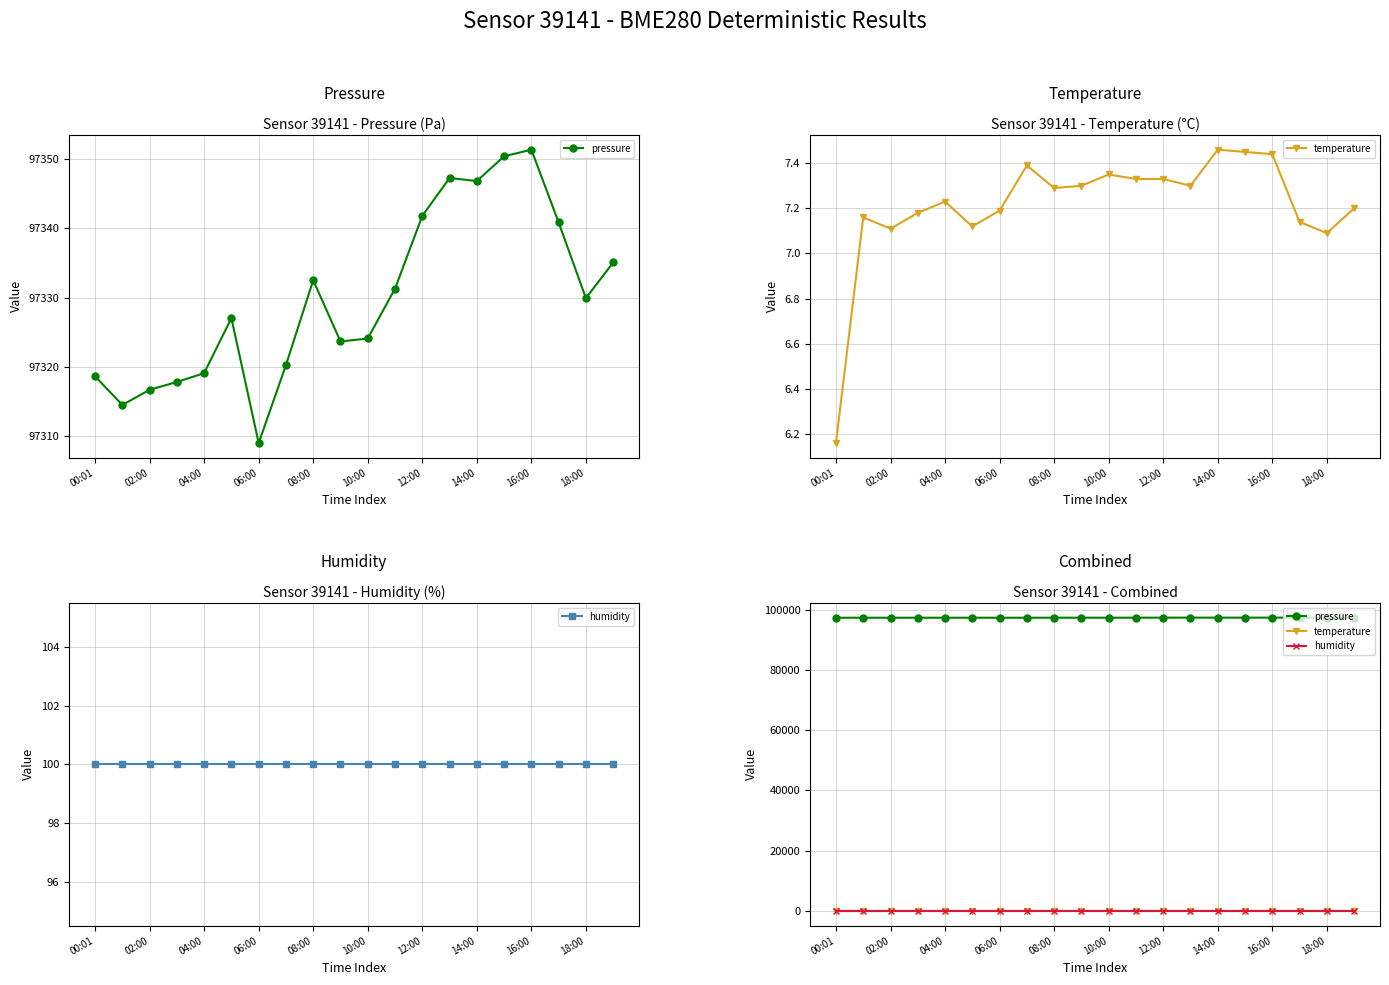

True or false: humidity and temperature intersect in this chart.

False